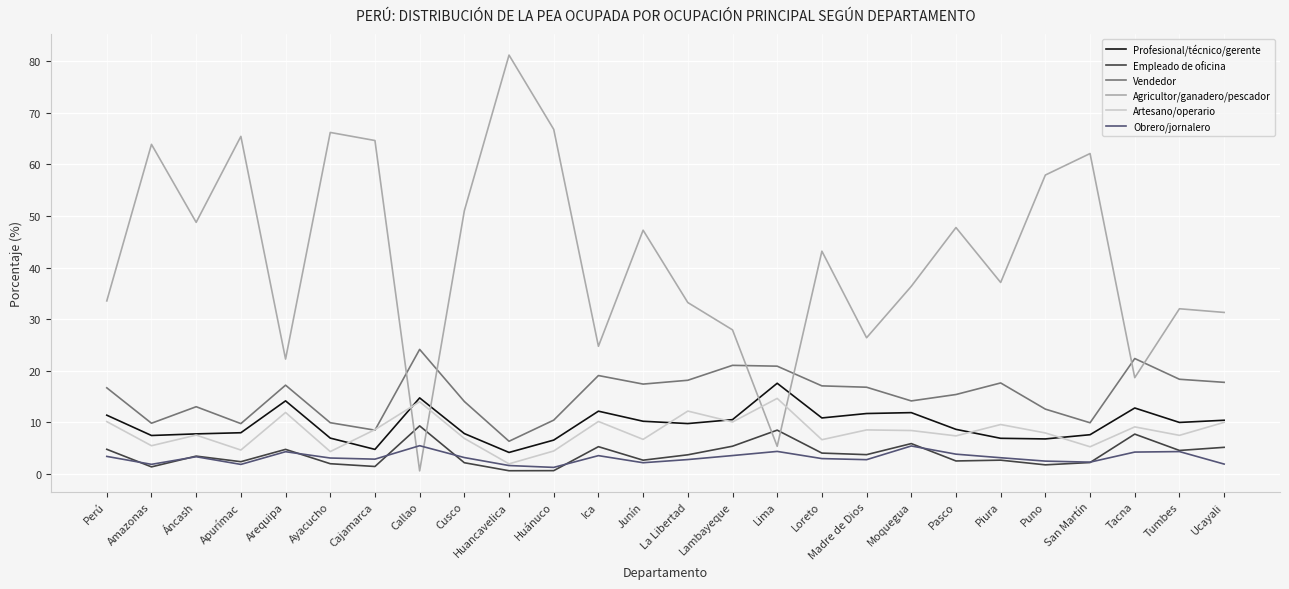

Which series changed the most between Huancavelica and Madre de Dios?

Agricultor/ganadero/pescador